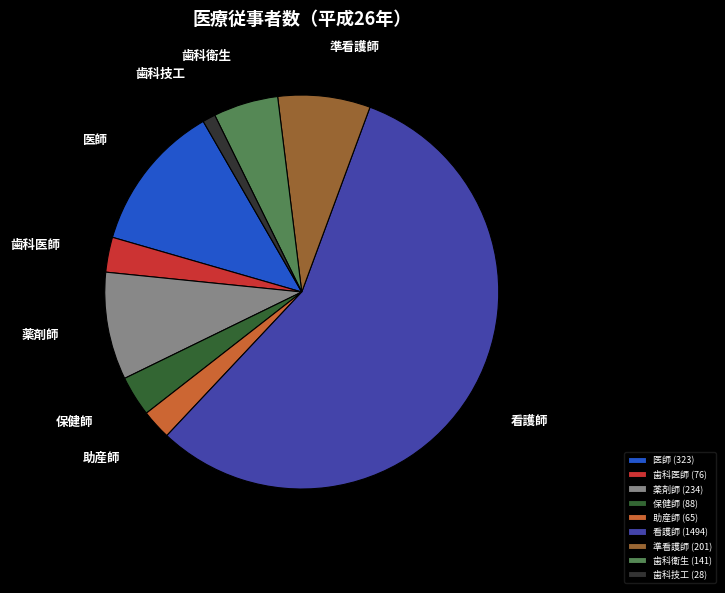

The 医師 (323) slice represents 12% of the pie. True or false?

True